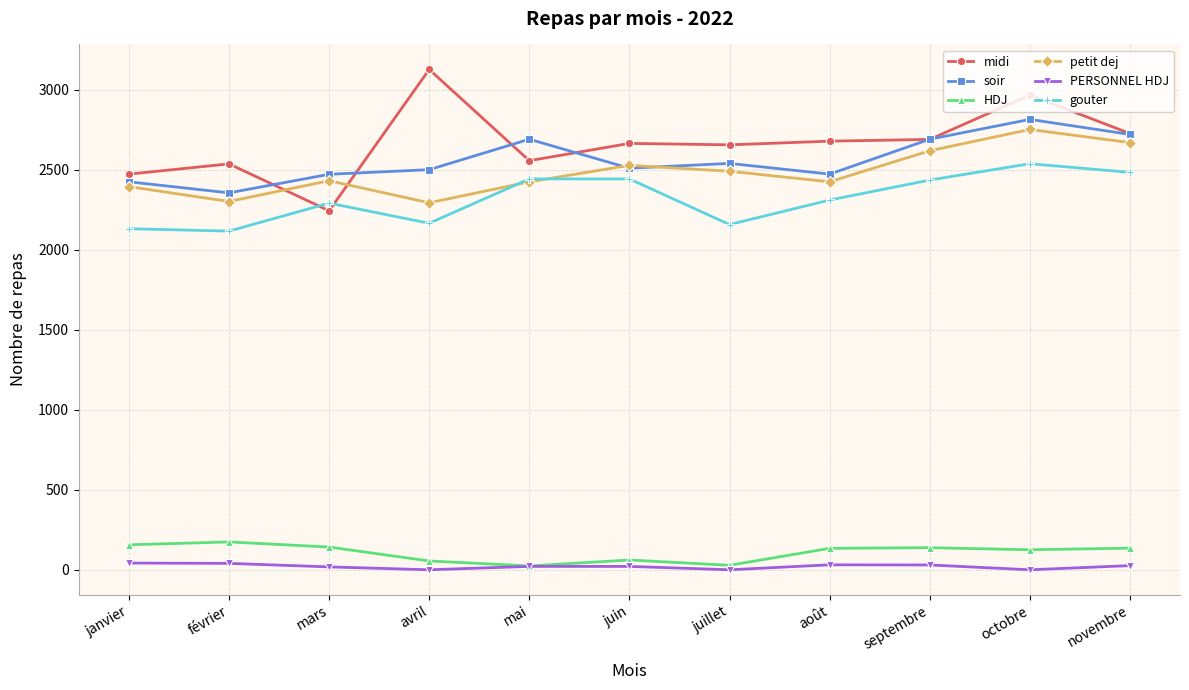

What is the total value across all series at février?

9522